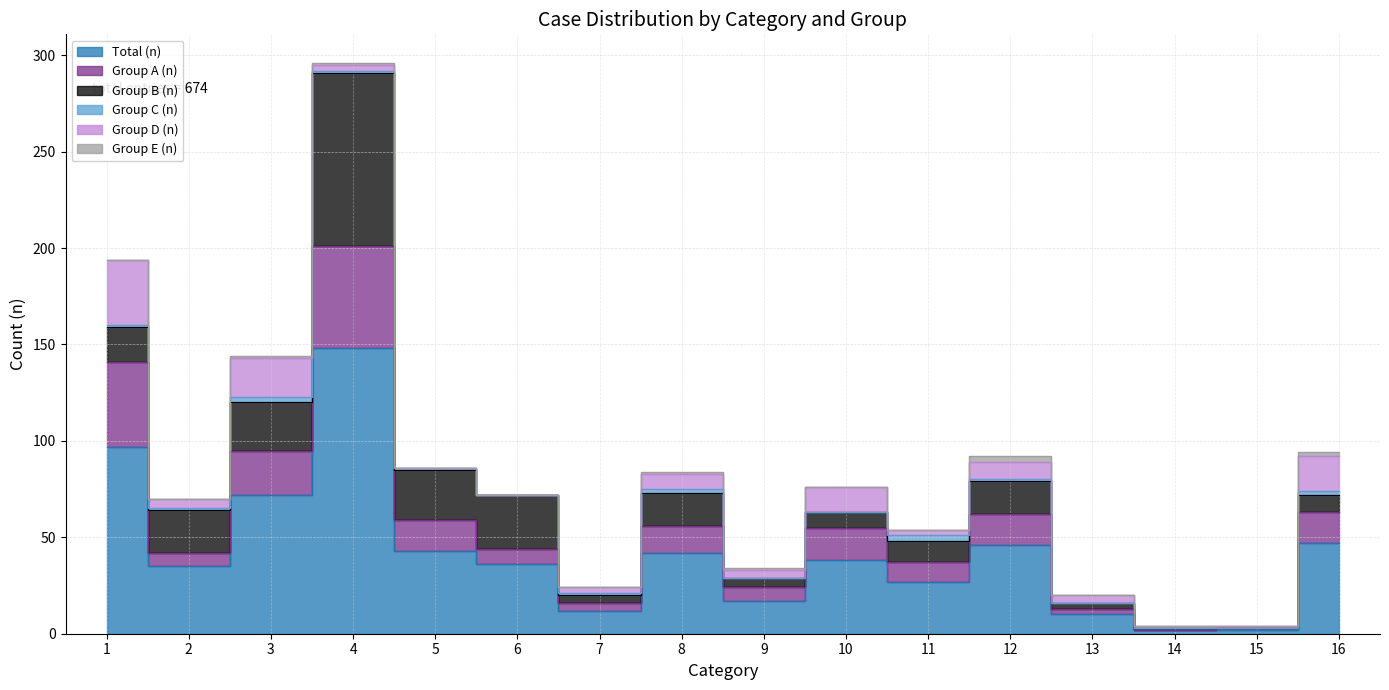

Which series has the largest total across all categories?

Total (n)